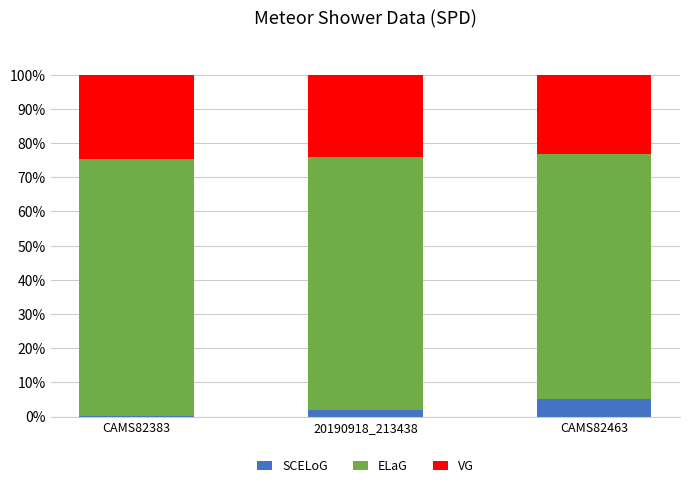

What is the maximum value for SCELoG?

5.2